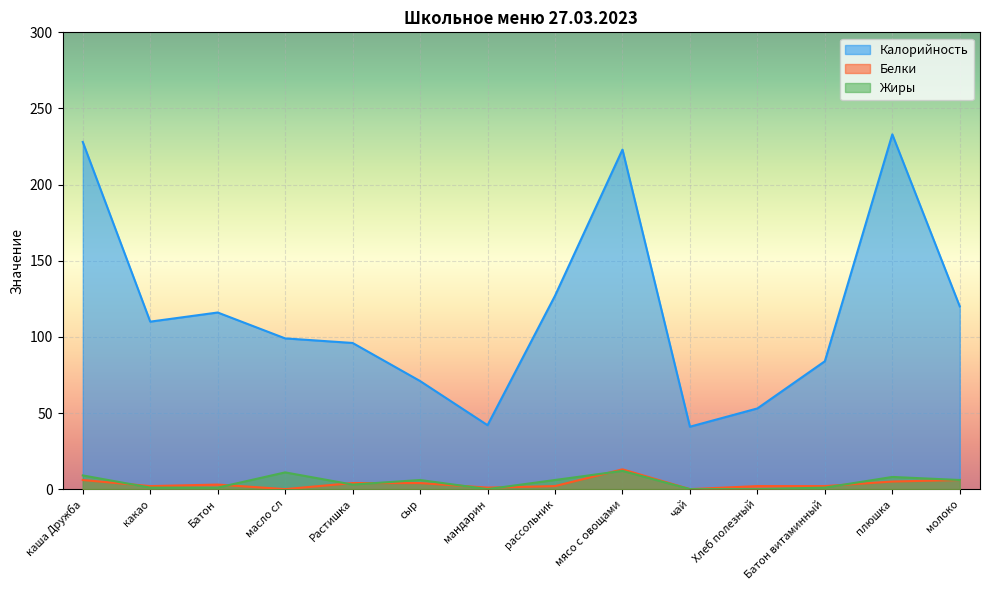

How many interior local peaks does the Жиры series have?

4